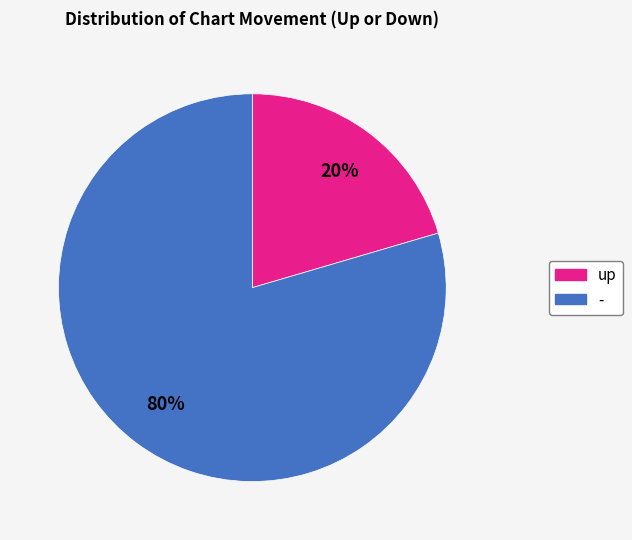

Is there any slice that represents more than half of the pie?

Yes